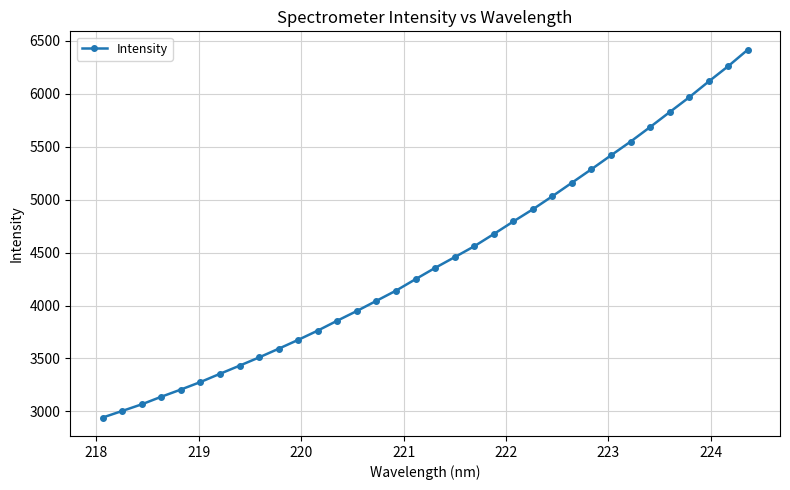

Does the chart have visible grid lines?

Yes